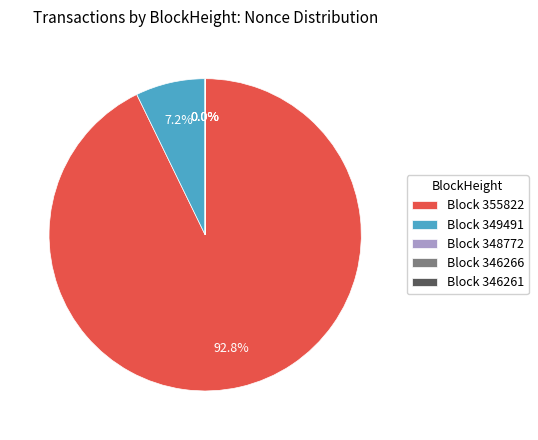

Does Block 355822 represent more than half of the total?

Yes